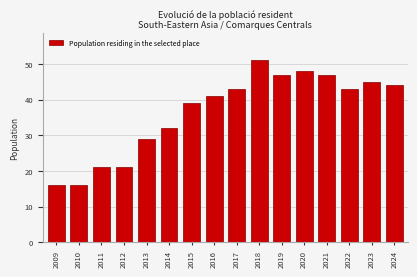

Reading left to right, what are all the values shown in this chart?

16	16	21	21	29	32	39	41	43	51	47	48	47	43	45	44